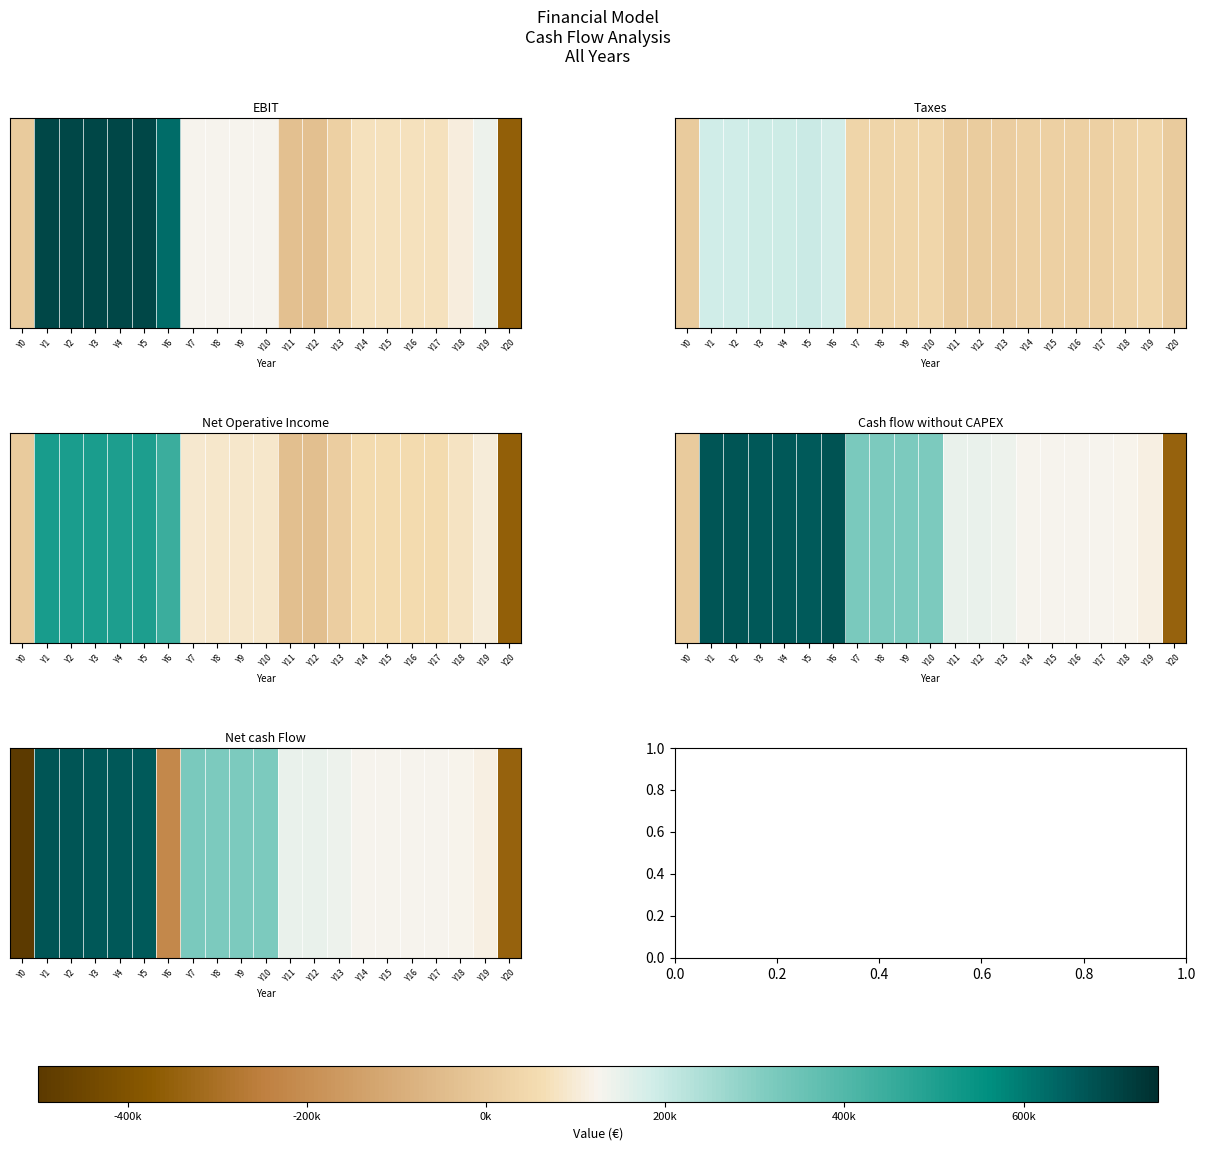

What is the difference between the maximum and second lowest values?

1020052.5